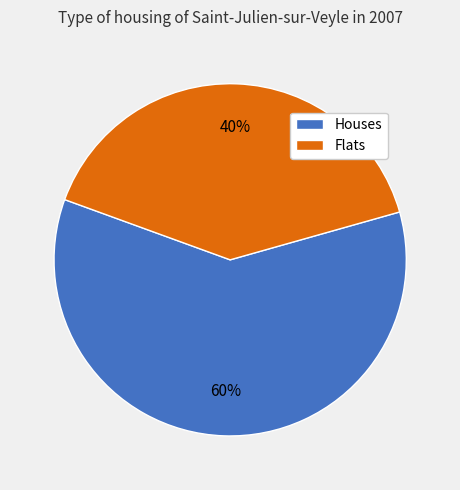

To the nearest percent, what is the difference between the largest and smallest slice percentages?

20%